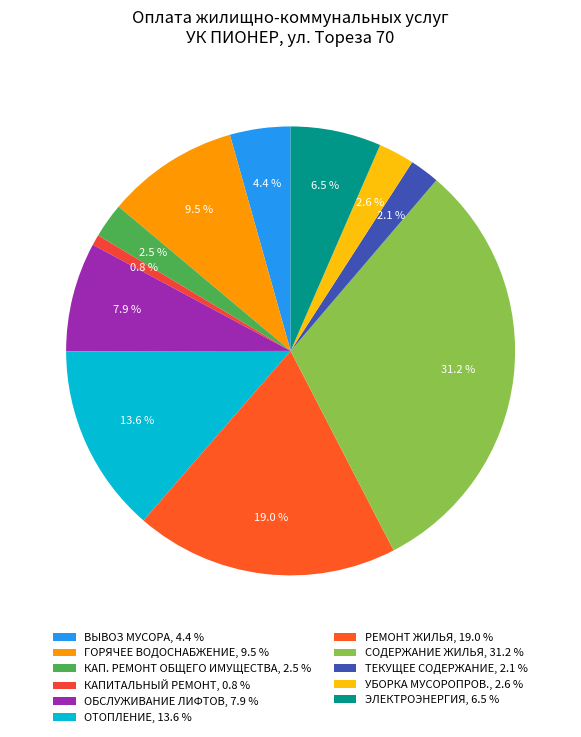

What percentage do ГОРЯЧЕЕ ВОДОСНАБЖЕНИЕ and ТЕКУЩЕЕ СОДЕРЖАНИЕ together represent?

11.7%